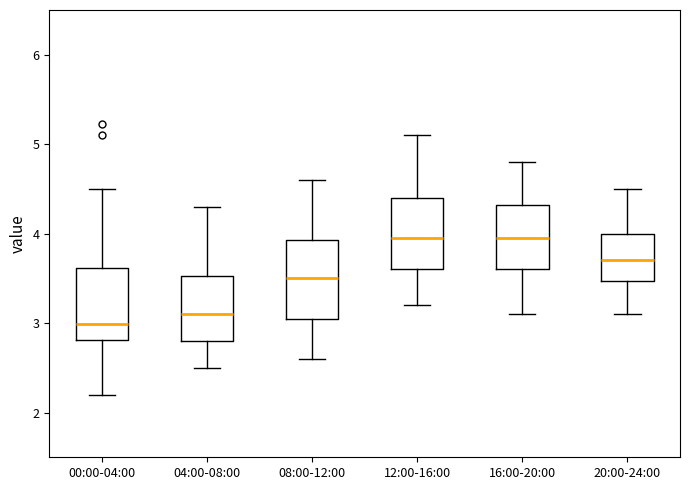

Where does the upper whisker of the box for 08:00-12:00 end on the y-axis? The values are not printed on the chart, so give them approximately, as read against the axis.

4.6